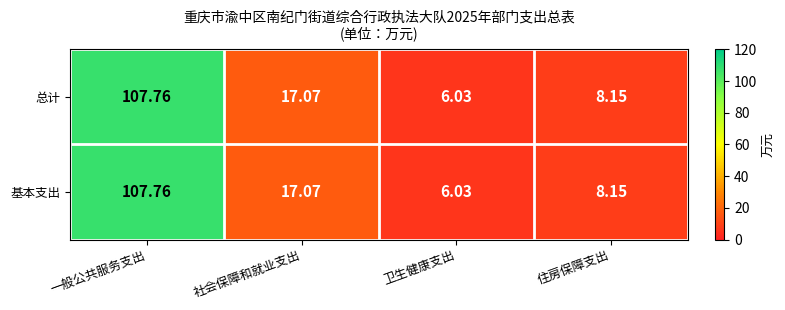

Where is 总计 nearest to the value 56?

社会保障和就业支出